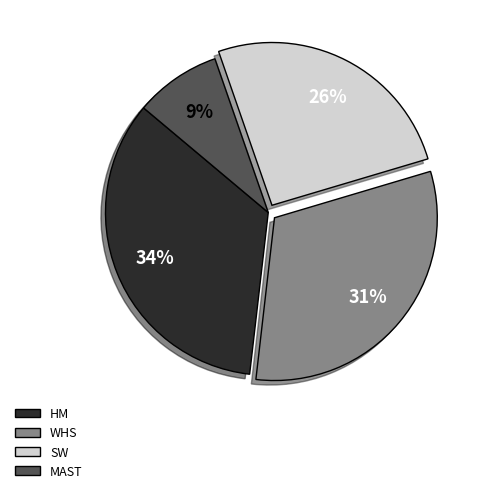

What percentage is the SW slice, to the nearest percent?

26%